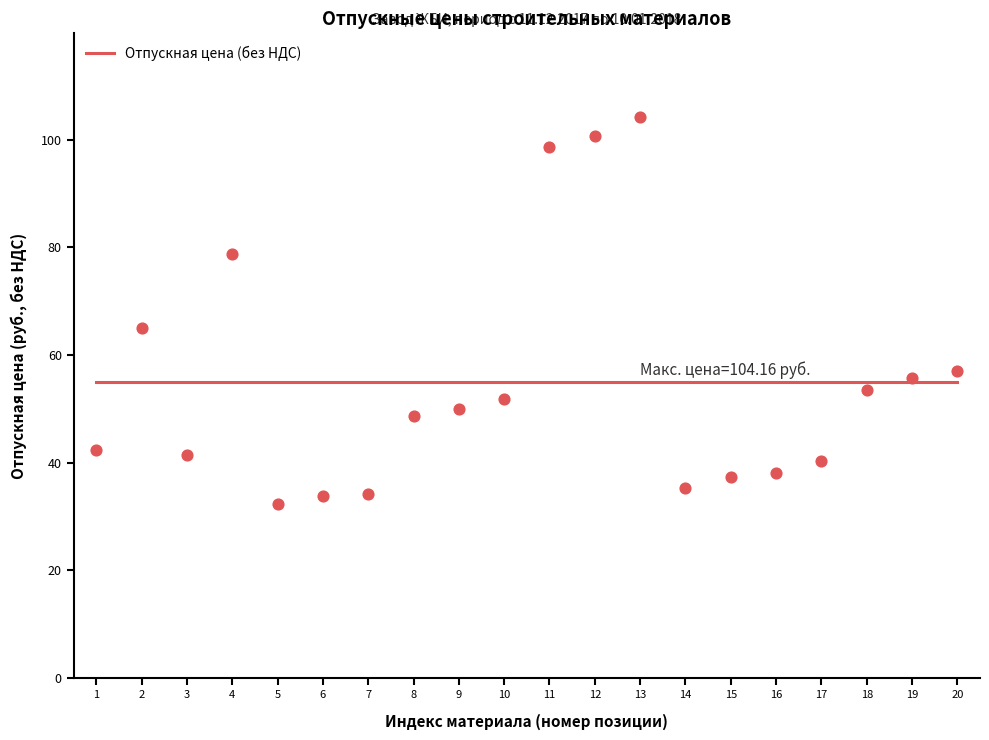

What is the change in value from 10 to 11?

+46.9